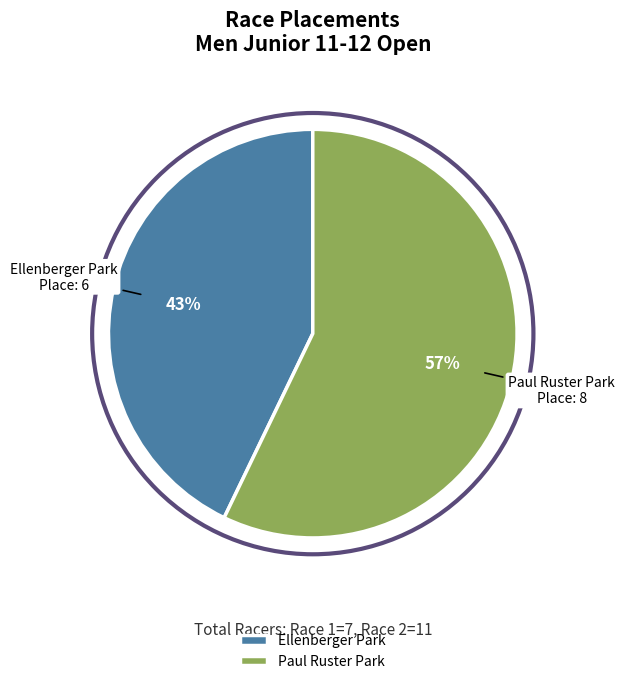

What percentage is the Ellenberger Park slice, to the nearest percent?

43%